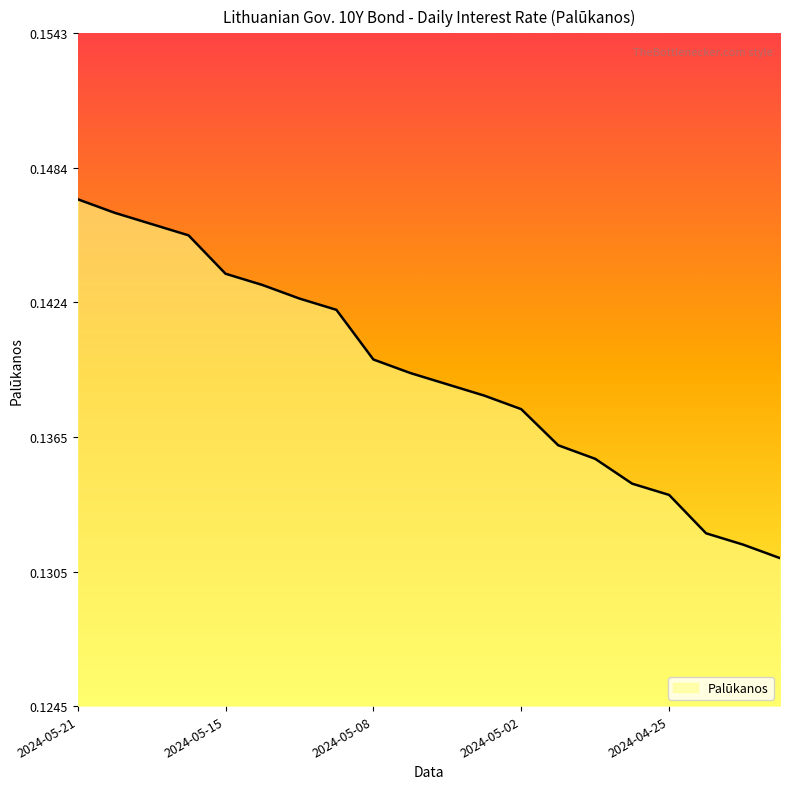

How many lines are shown in the chart?

1